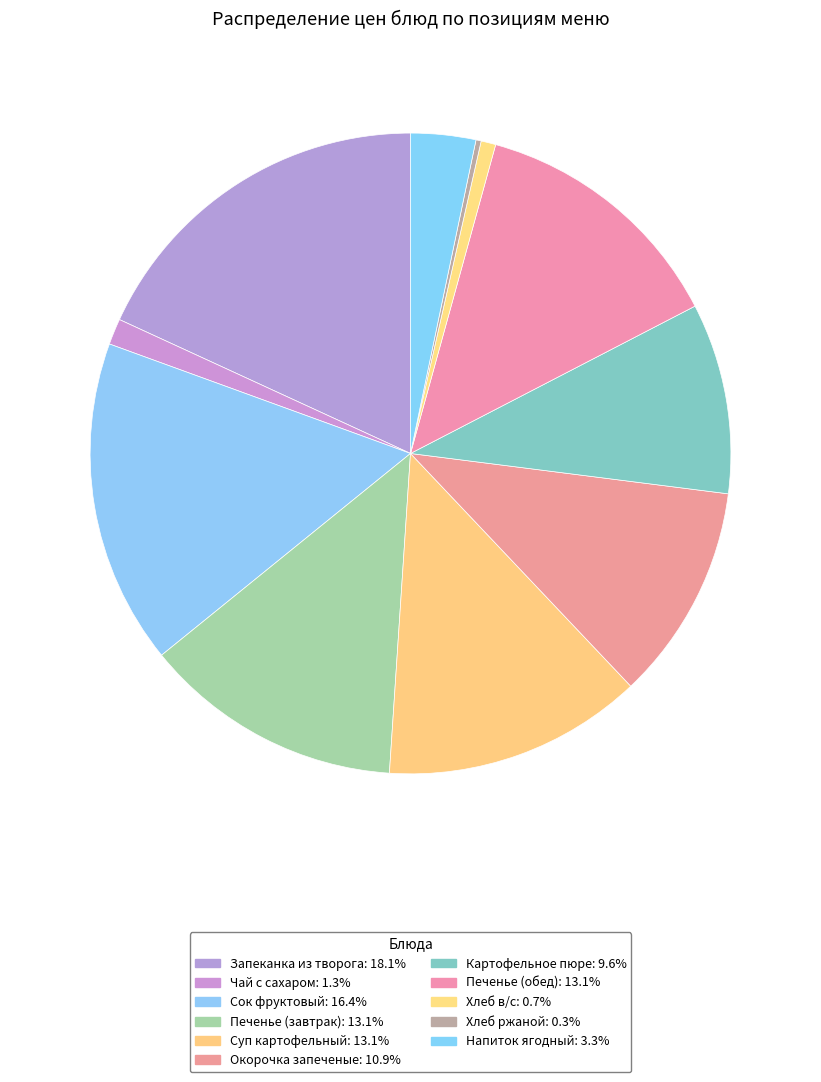

To the nearest percent, what percentage of the pie is Окорочка запеченые?

11%